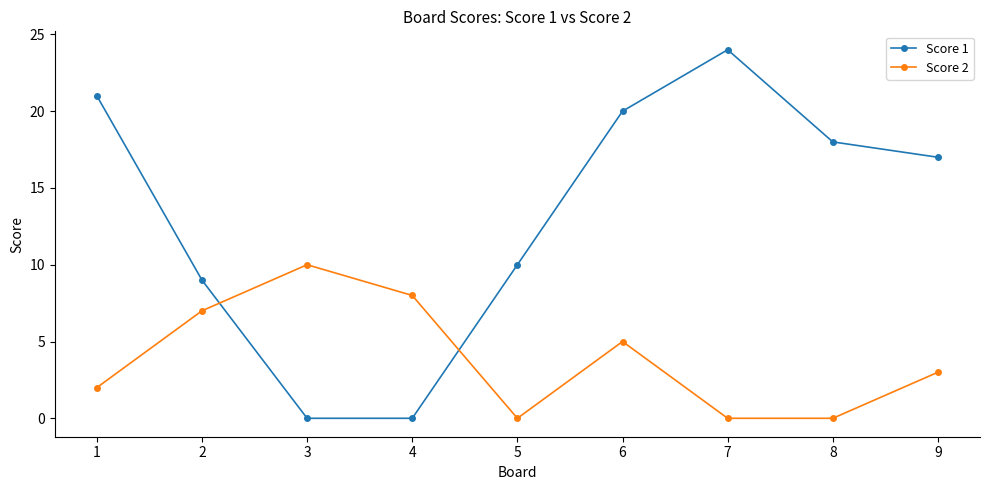

How many times do Score 1 and Score 2 cross each other?

2